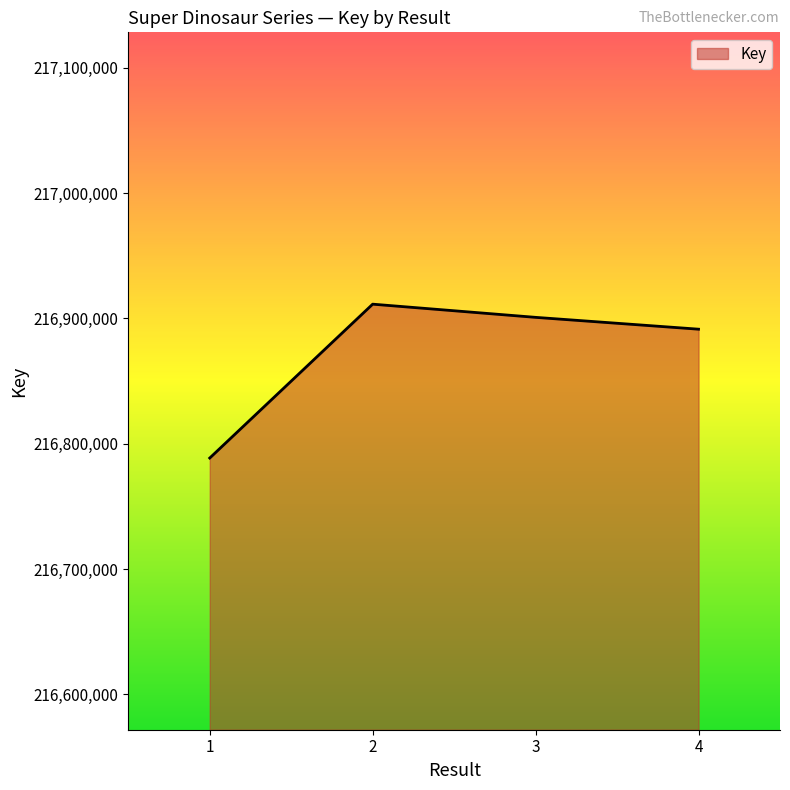

Rank the categories by value from lowest to highest.

1, 4, 3, 2